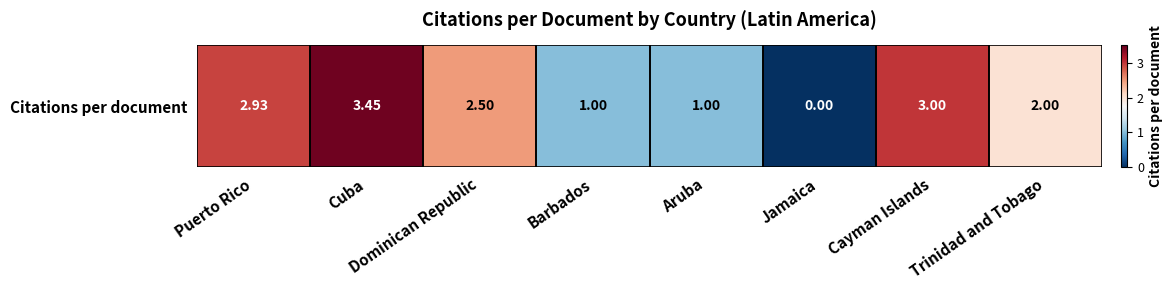

How many data points does each series have?

8